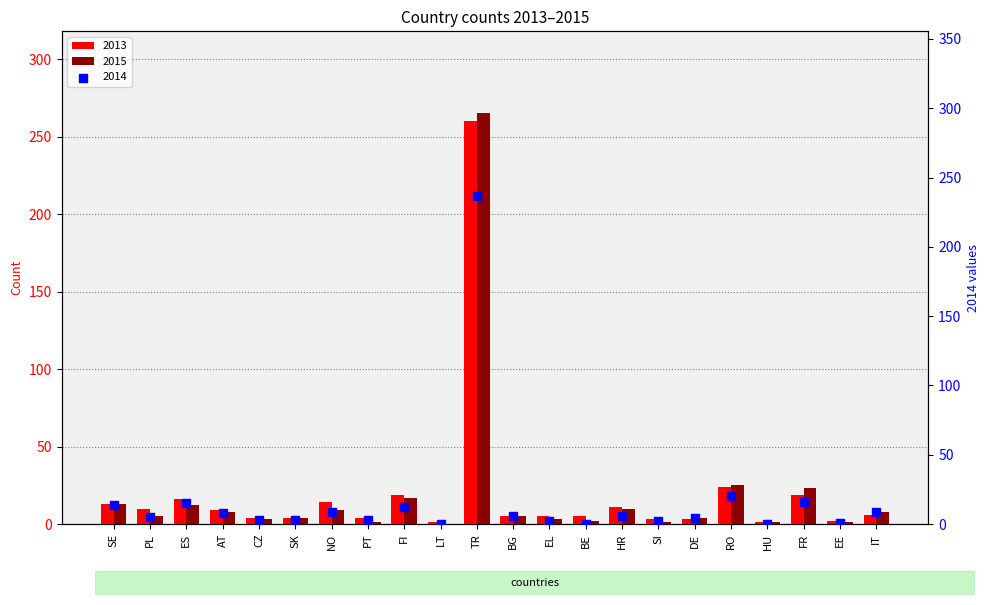

Which series contains the highest Y value?

2015